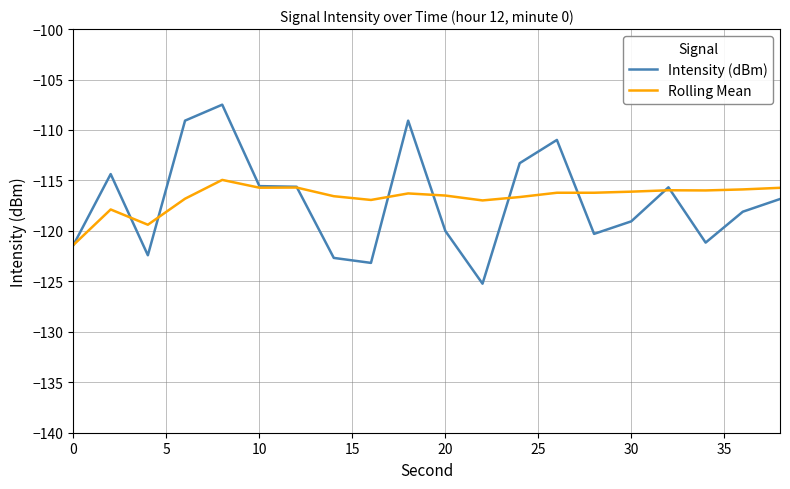

What is the greatest value displayed?

-107.5